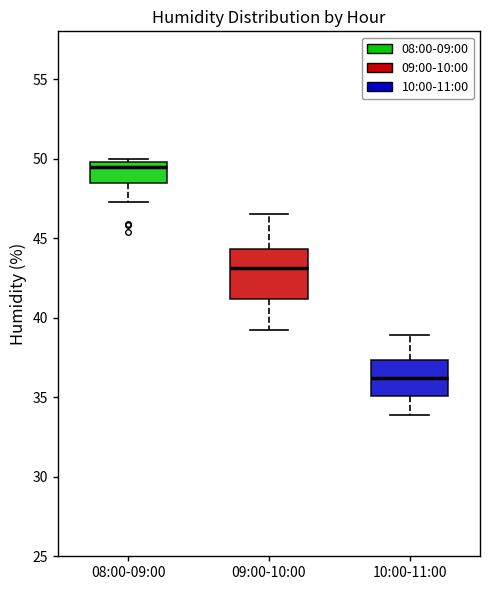

Where is the upper edge of the box for 08:00-09:00 on the y-axis? The values are not printed on the chart, so give them approximately, as read against the axis.

50.0